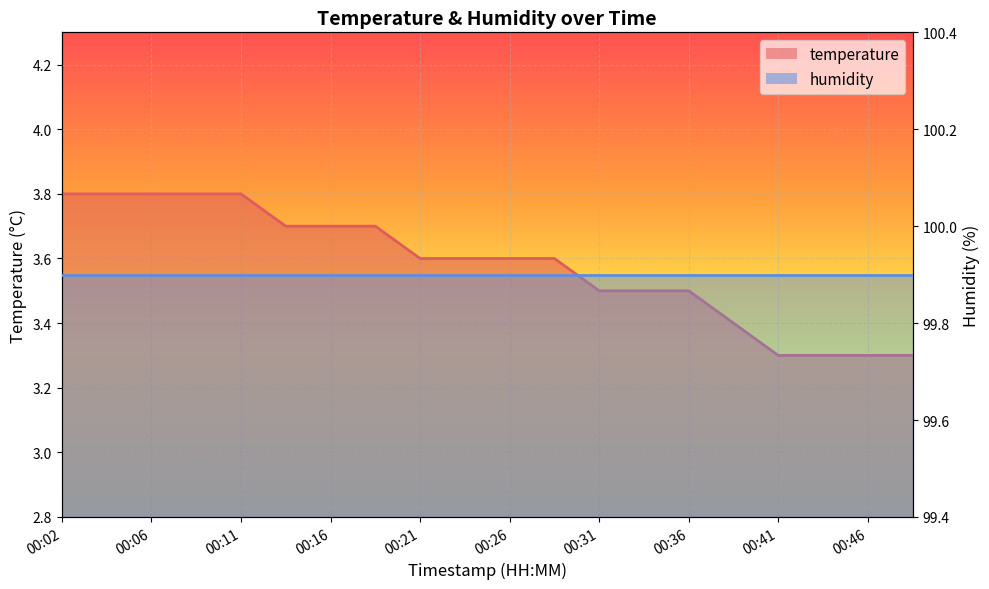

What is the sum of the values at 00:38 and 00:14?

7.1